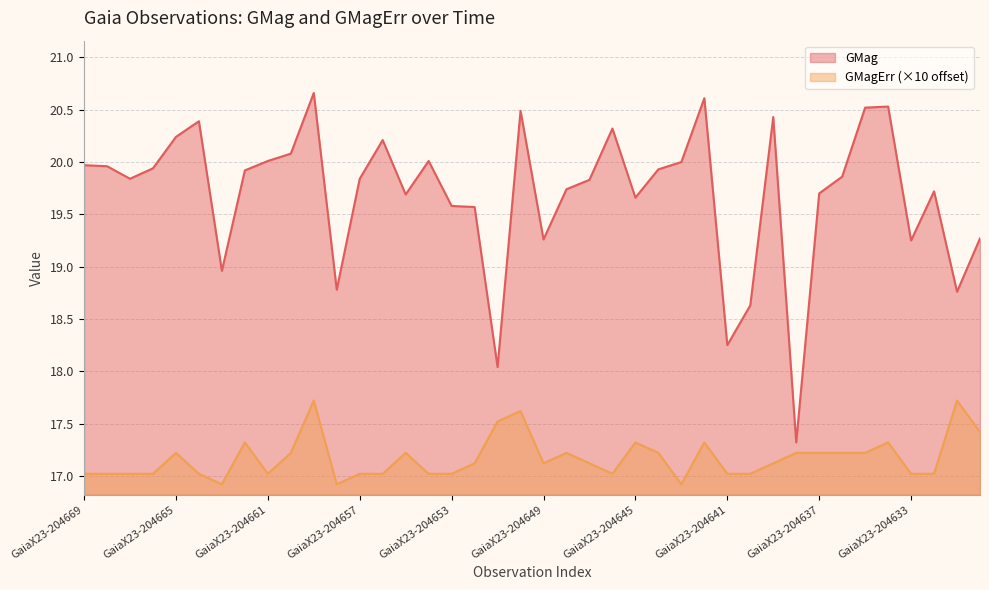

True or false: GMag and GMagErr intersect in this chart.

False